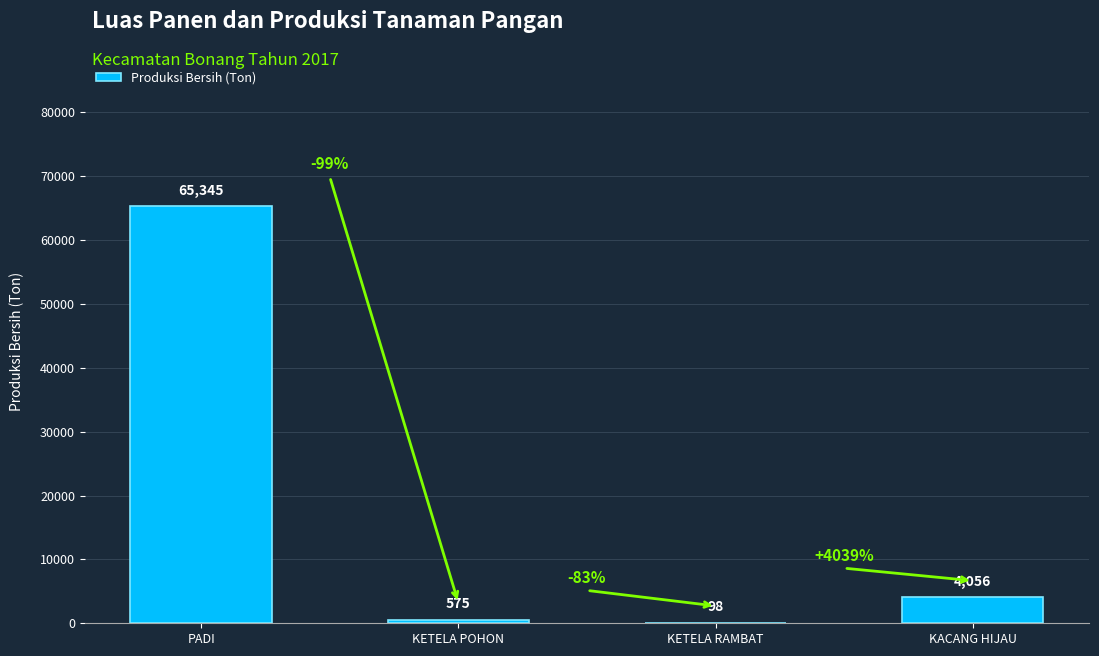

What is the greatest value displayed?

65345